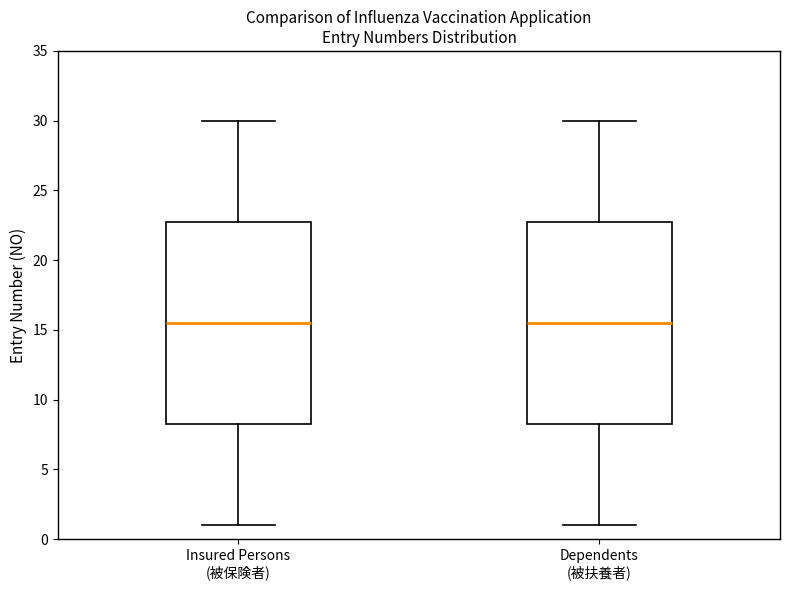

Reading left to right, read every box against the y-axis: the position of its median line, the range the box covers, and the ends of its whiskers. The values are not printed on the chart, so give them approximately, as read against the axis.

Insured Persons (被保険者): median 15.5, box 8.5 to 23.0, whiskers 1.0 to 30.0
Dependents (被扶養者): median 15.5, box 8.5 to 23.0, whiskers 1.0 to 30.0